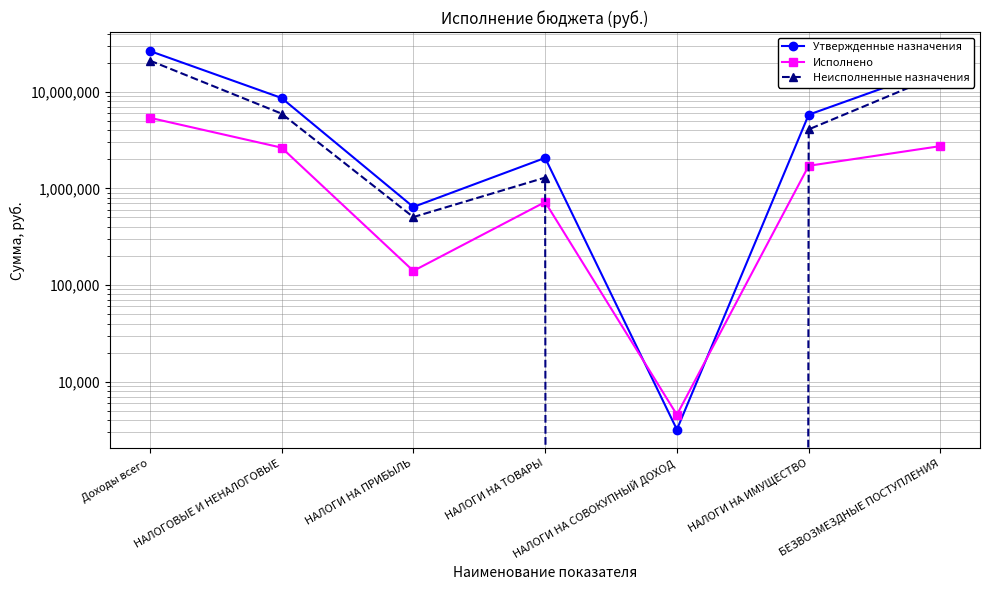

True or false: Исполнено and Утвержденные назначения cross at least once.

True